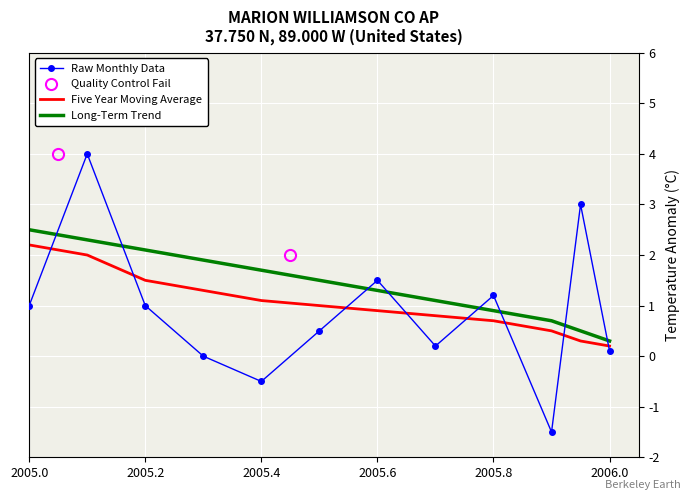

The Five Year Moving Average series shows 1.5 at 2005.2. True or false?

True